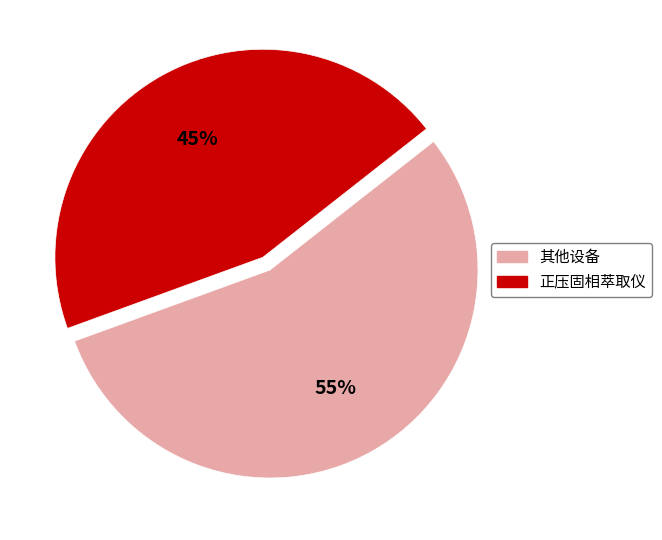

The 正压固相萃取仪 slice represents 45% of the pie. True or false?

True